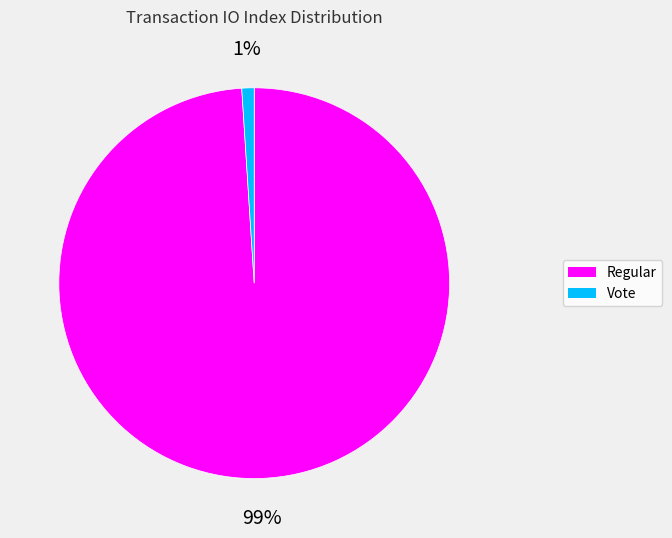

How many segments does this pie chart have?

2